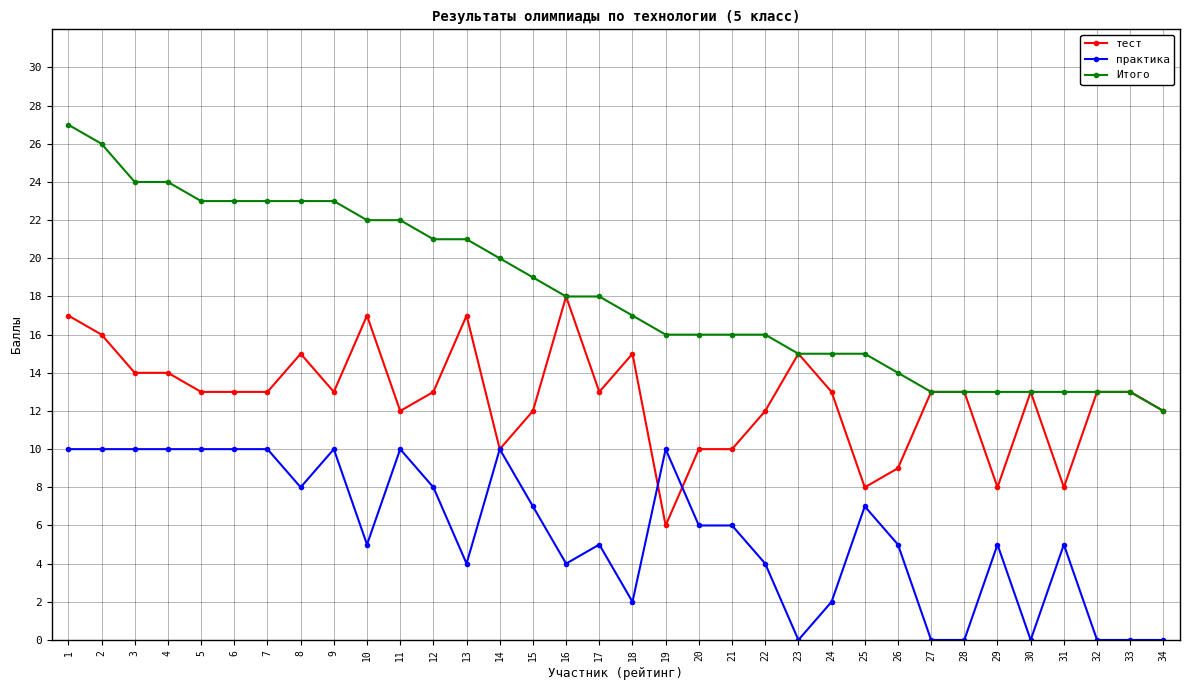

What is the value of the тест point at the 28th from the left?

13